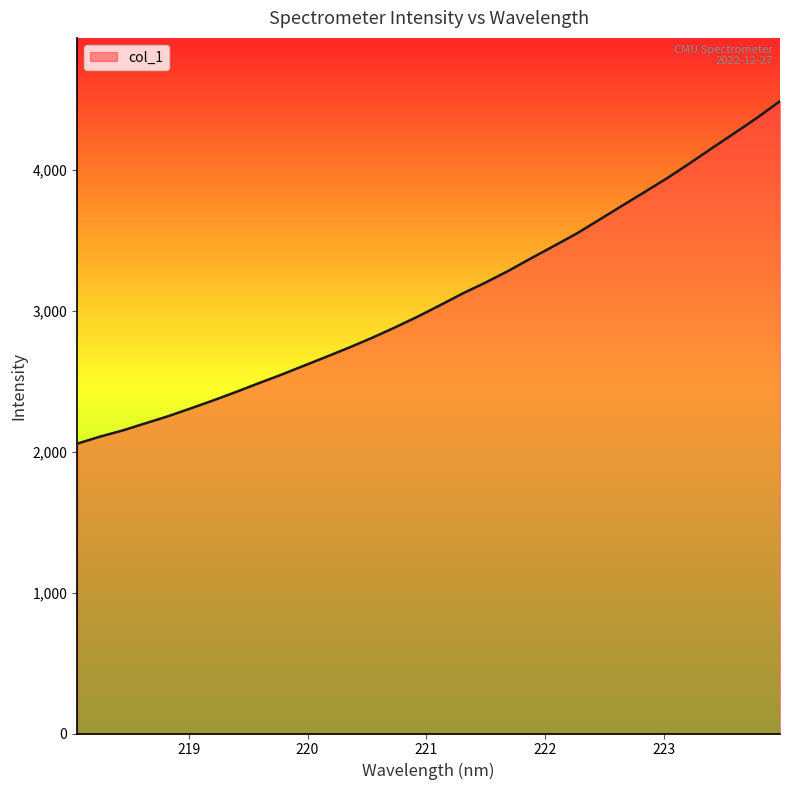

What is the maximum value shown in the chart?

4485.5